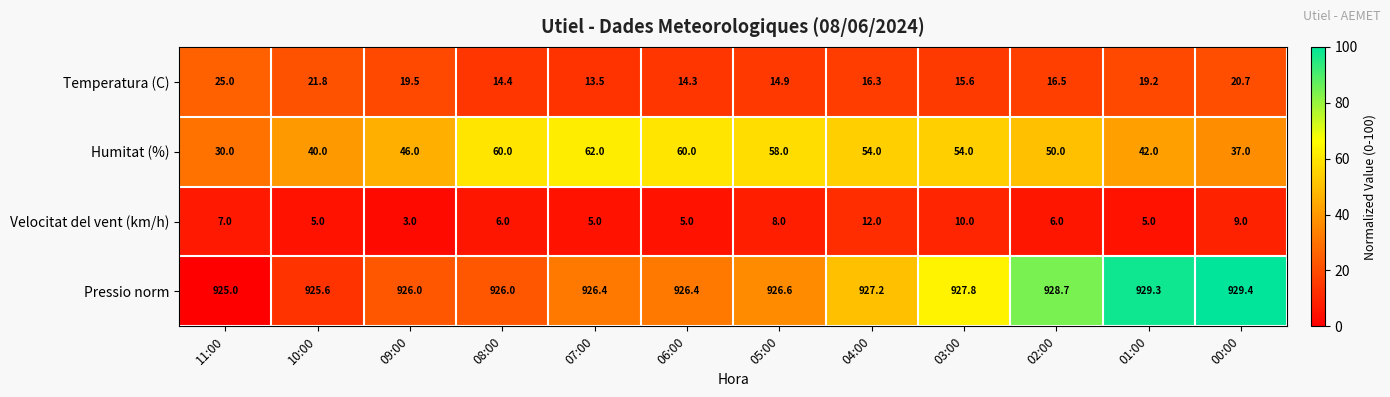

What is the sum of the Temperatura (C) values at 09:00 and 11:00?

44.5